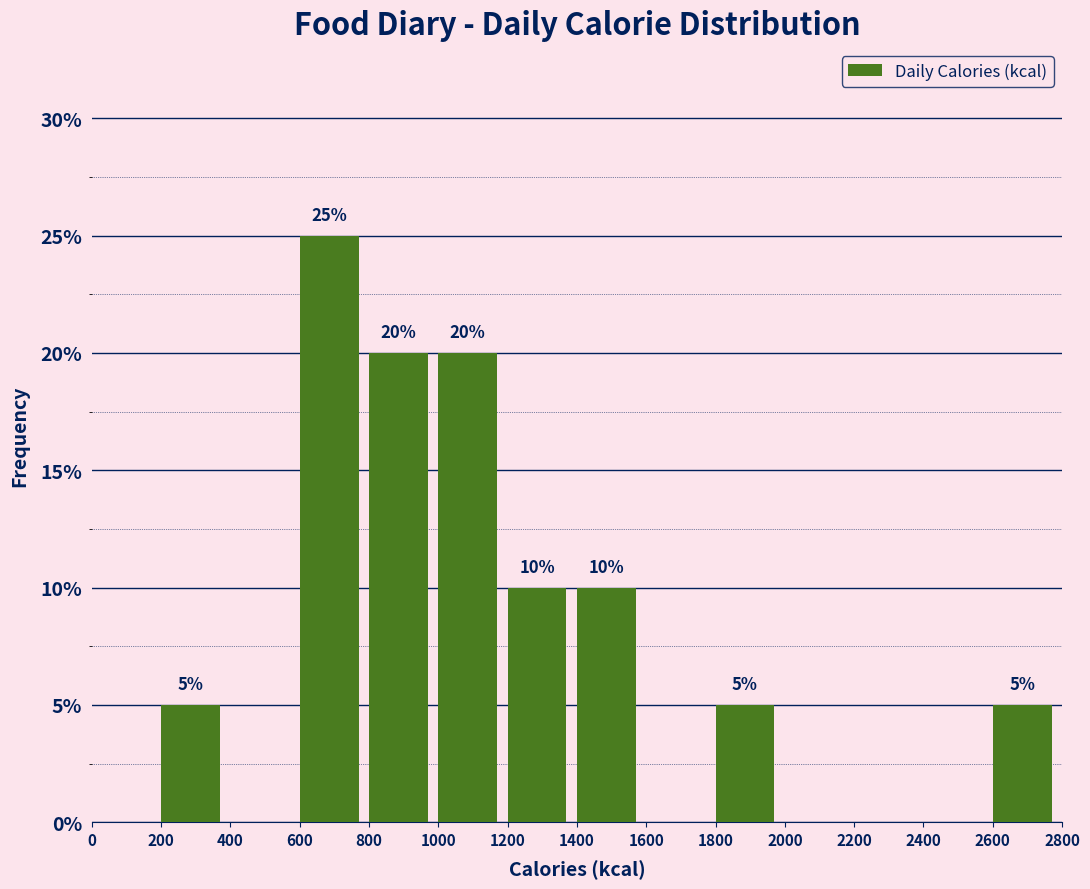

Which range on the x-axis has the tallest bar?

600 to 800